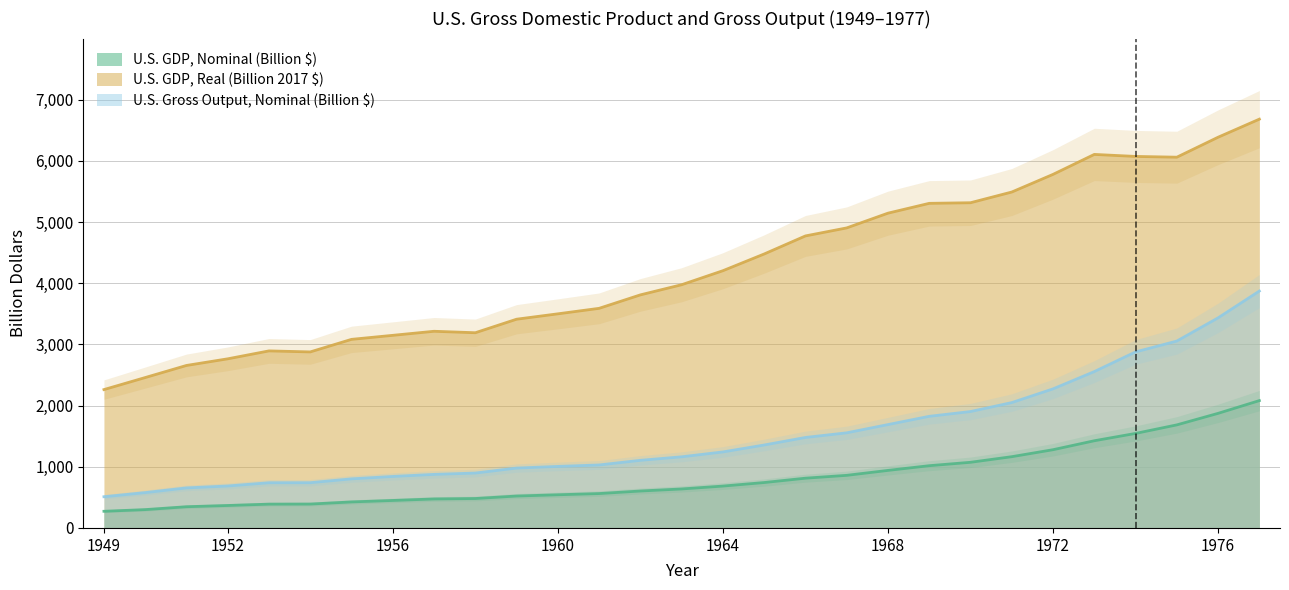

What is the lowest value of the U.S. Gross Output, Nominal (Billion $) series?

510.3